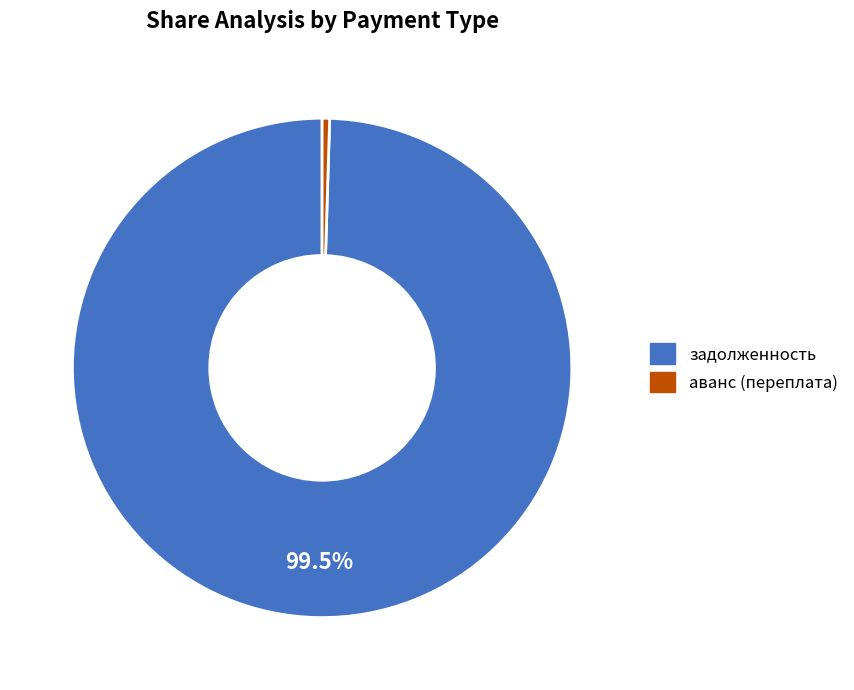

Is there any slice that represents more than half of the pie?

Yes